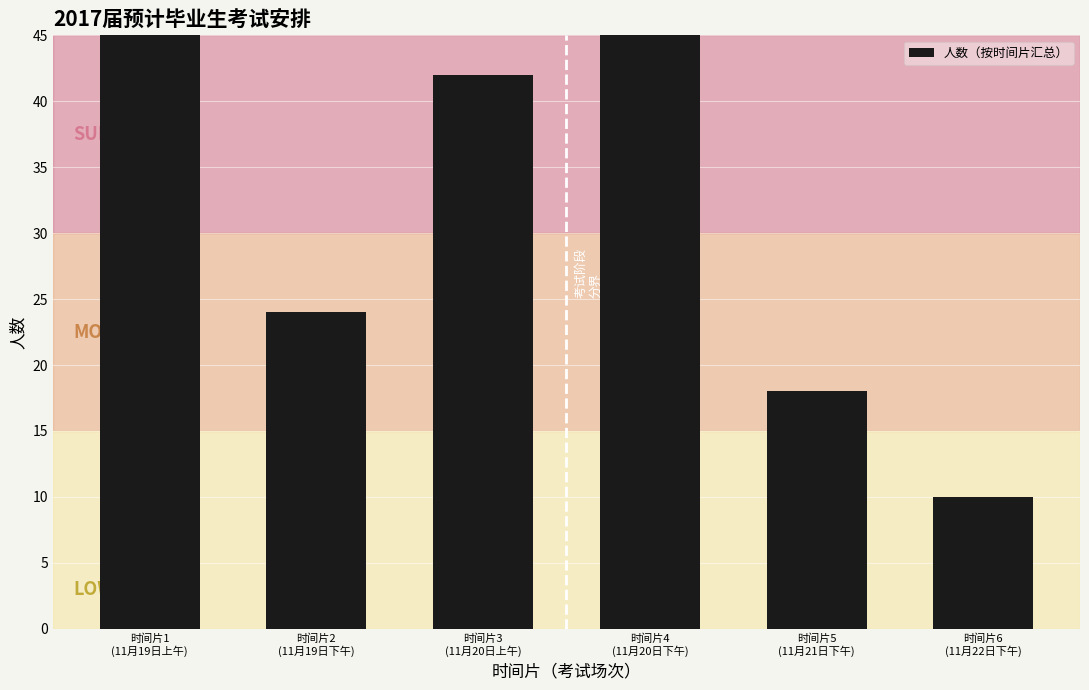

The chart shows a value of 4 at 时间片5
(11月21日下午). True or false?

False